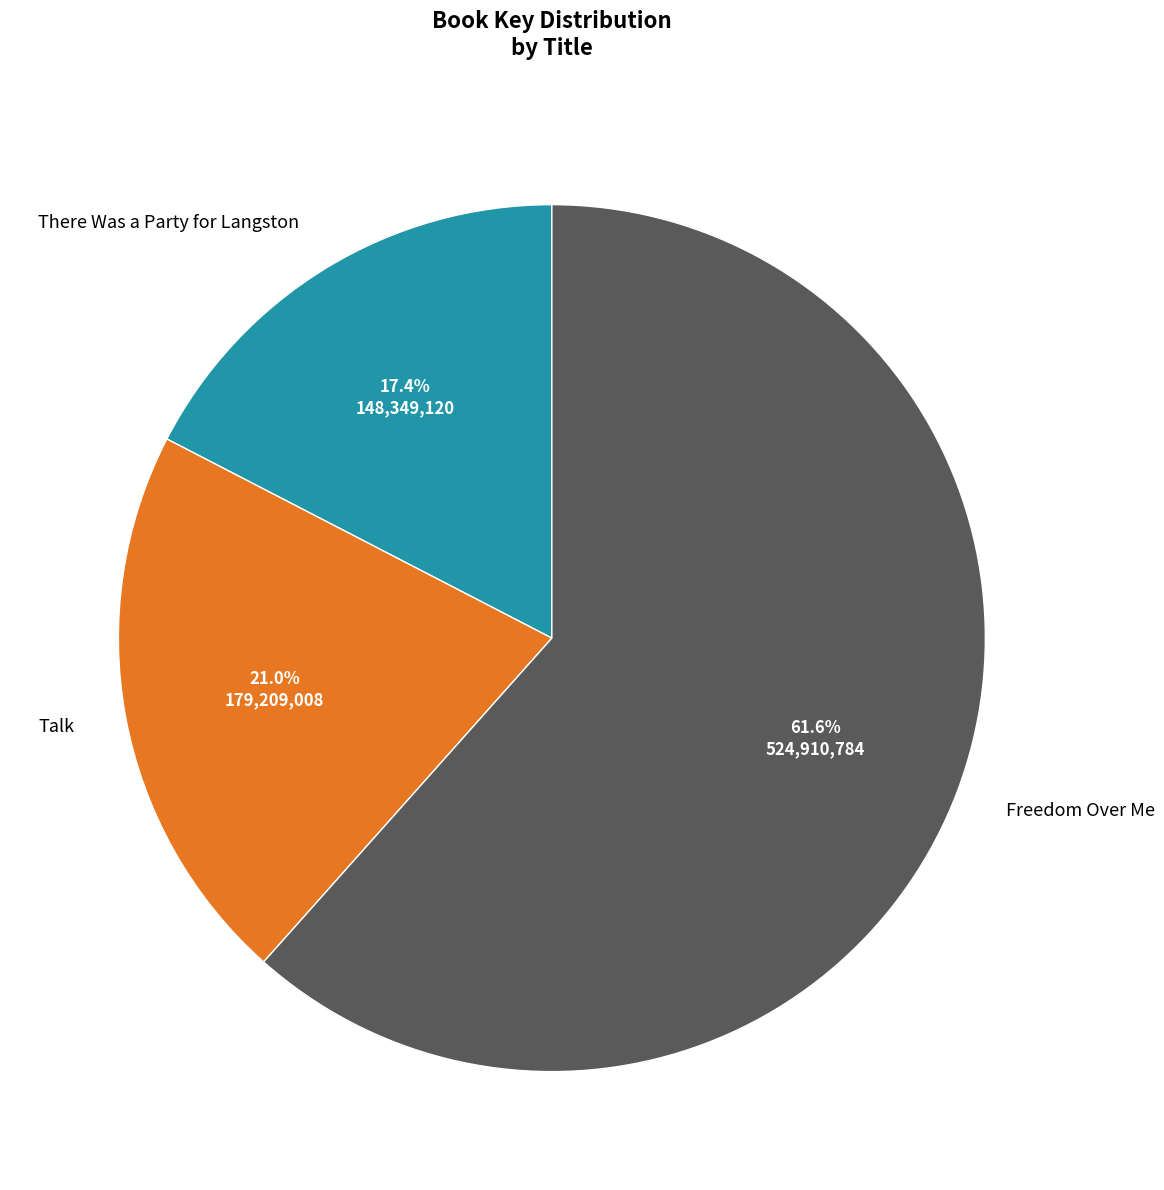

Count the number of slices in the pie.

3